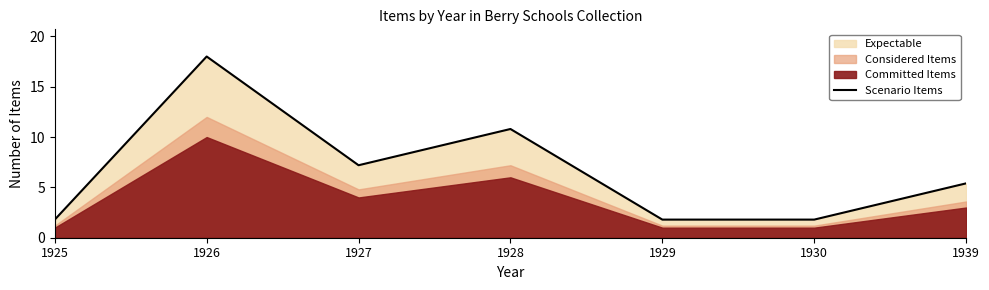

Reading left to right, list all the values displayed in this chart.

1925=1.8	1926=18.0	1927=7.2	1928=10.8	1929=1.8	1930=1.8	1939=5.4